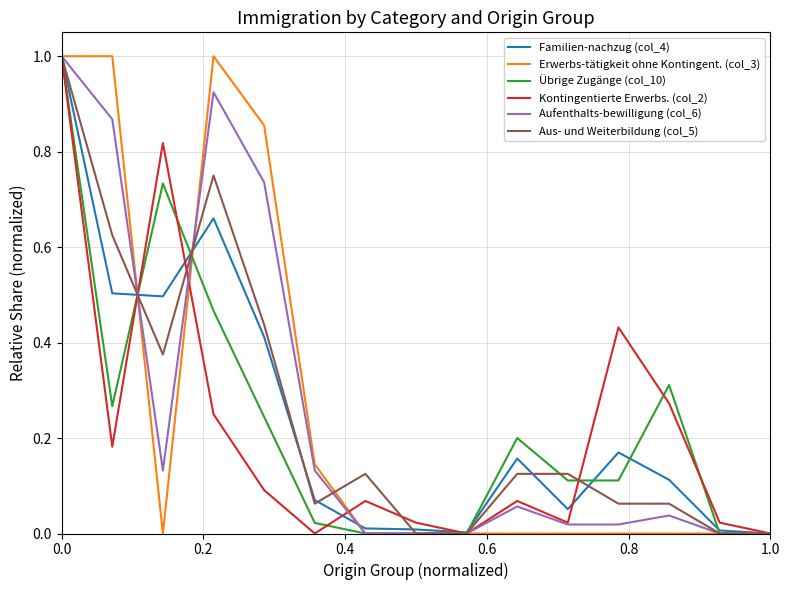

What is the greatest value displayed?

1.0